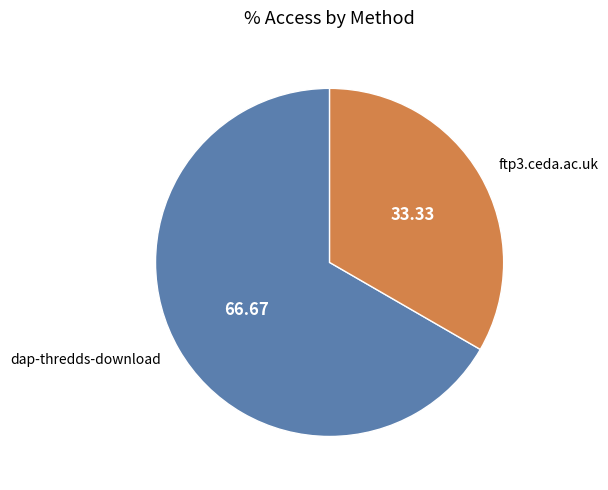

Does any single category account for the majority?

Yes